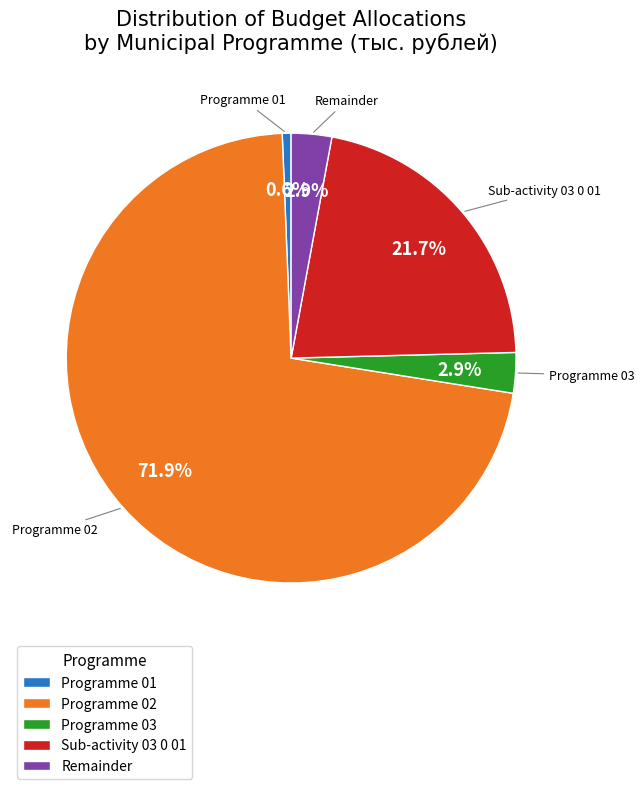

How many slices are in this pie chart?

5